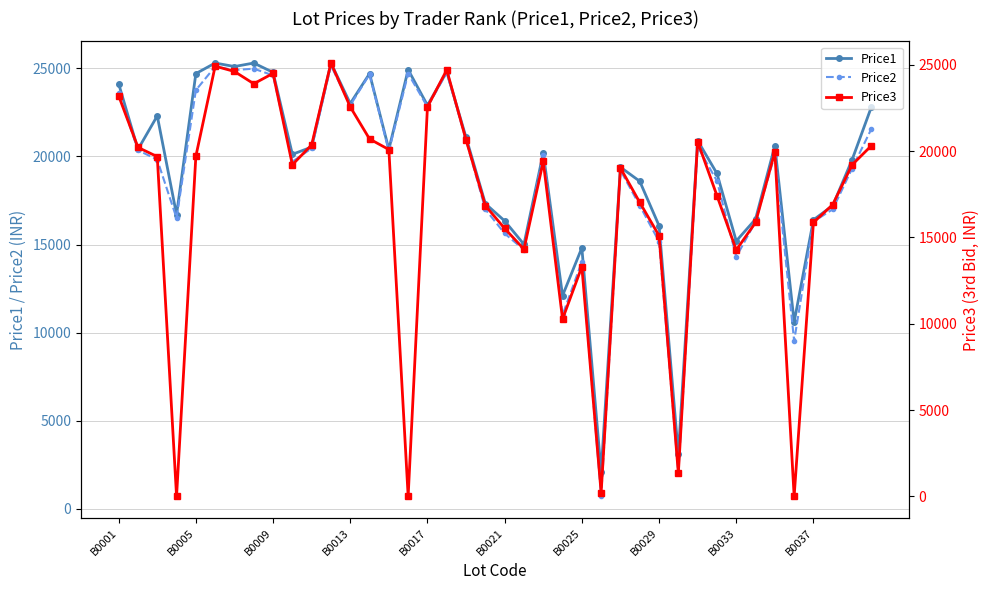

True or false: Price1 has a value of 24768 at B0009.

True